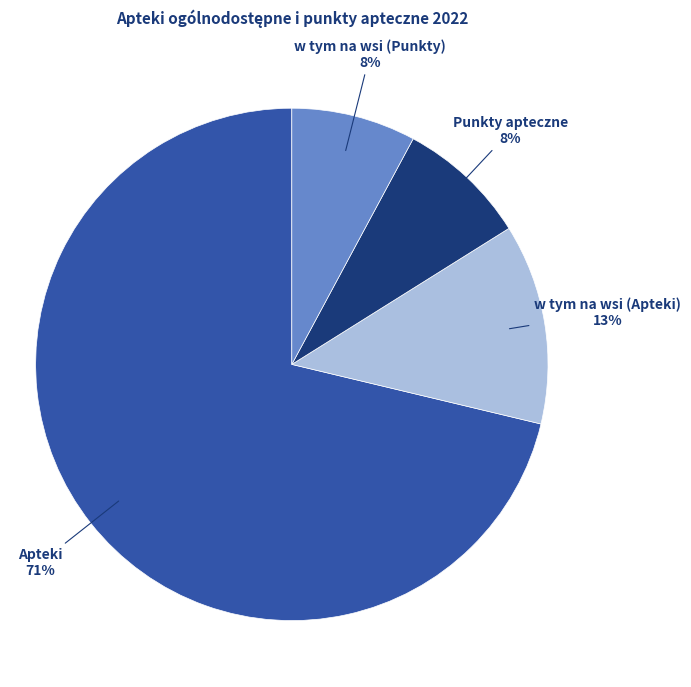

Do Punkty apteczne and Apteki together represent more than half of the pie?

Yes